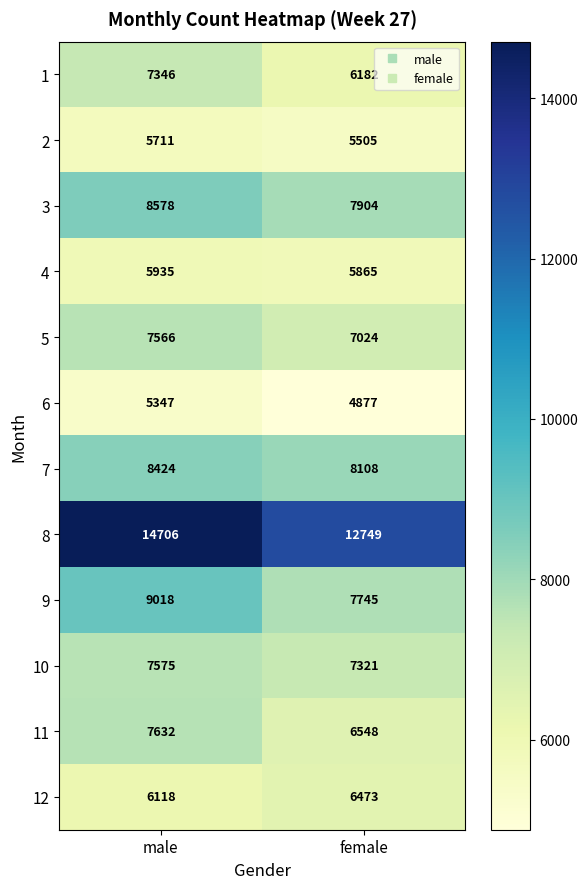

Rank the series by their maximum value, from highest to lowest.

8, 9, 3, 7, 11, 10, 5, 1, 12, 4, 2, 6